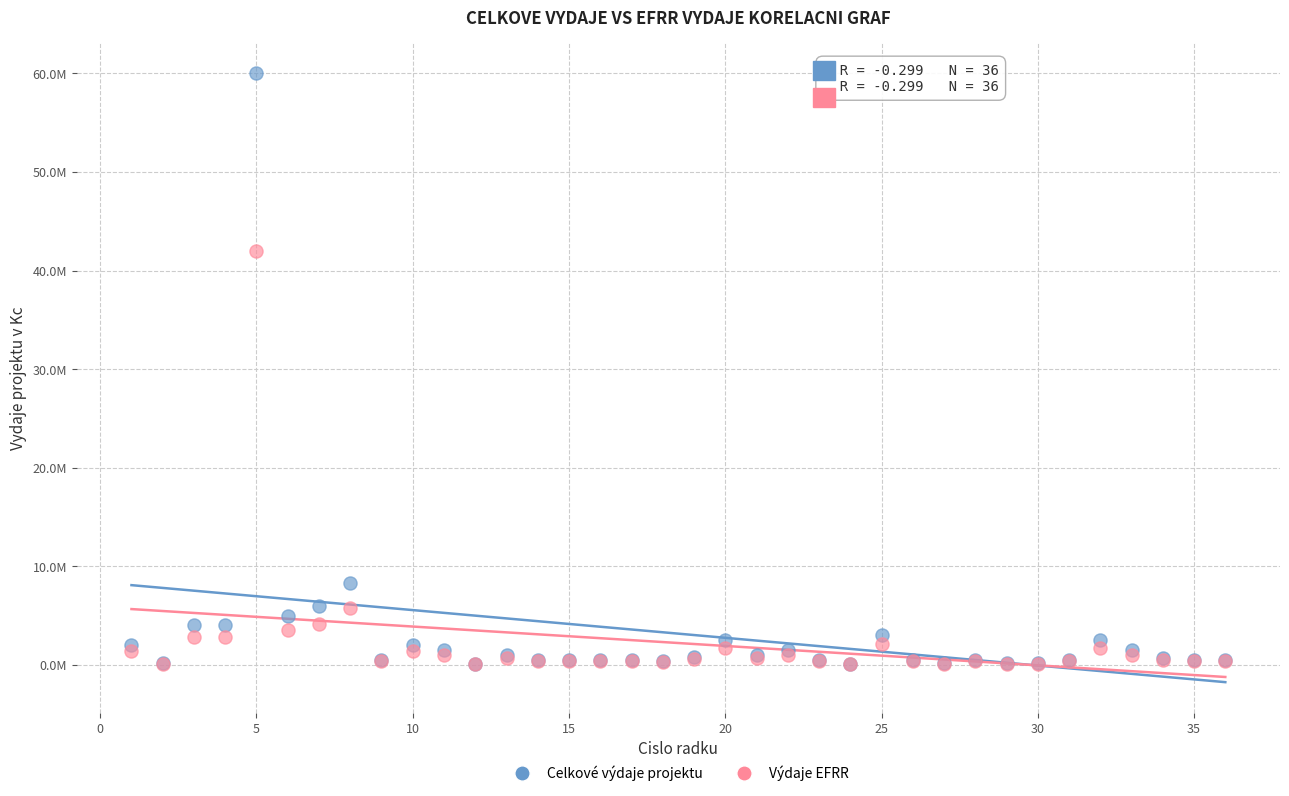

Which series reaches the maximum Y coordinate?

Celkové výdaje projektu